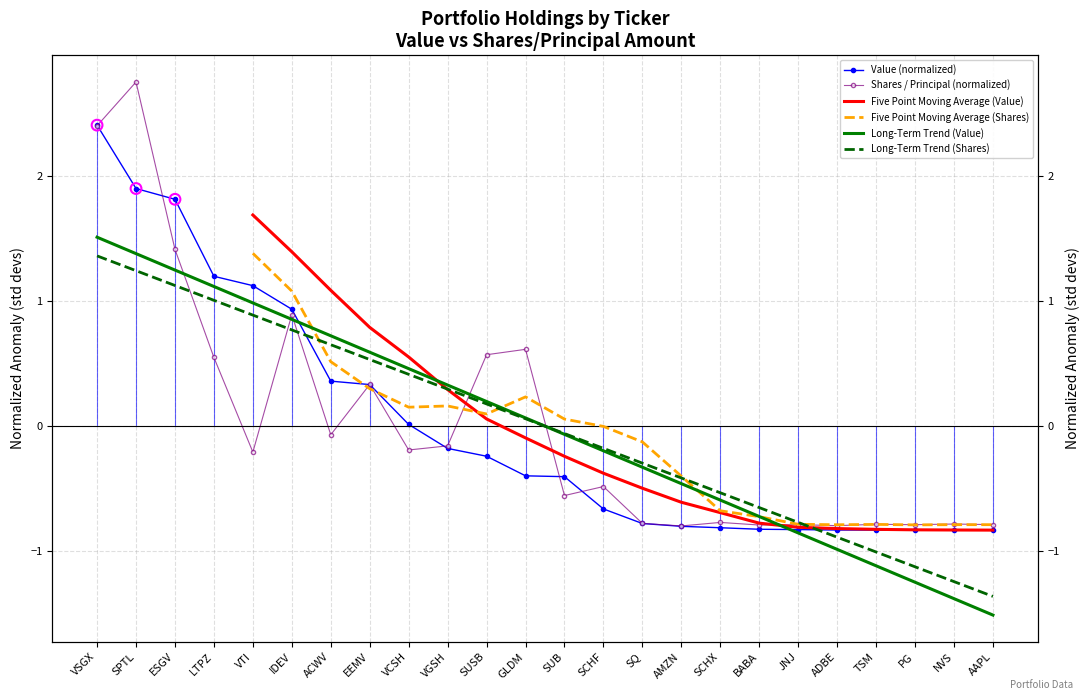

What is the total value across all series at VGSH?

0.7